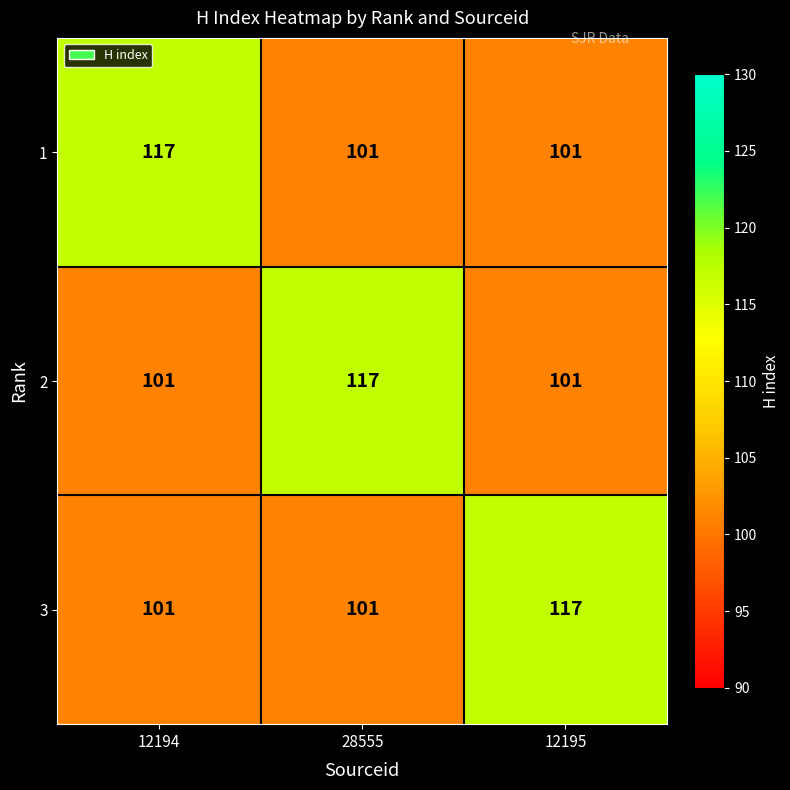

What is the approximate value of 1 at 28555, to the nearest 10?

100